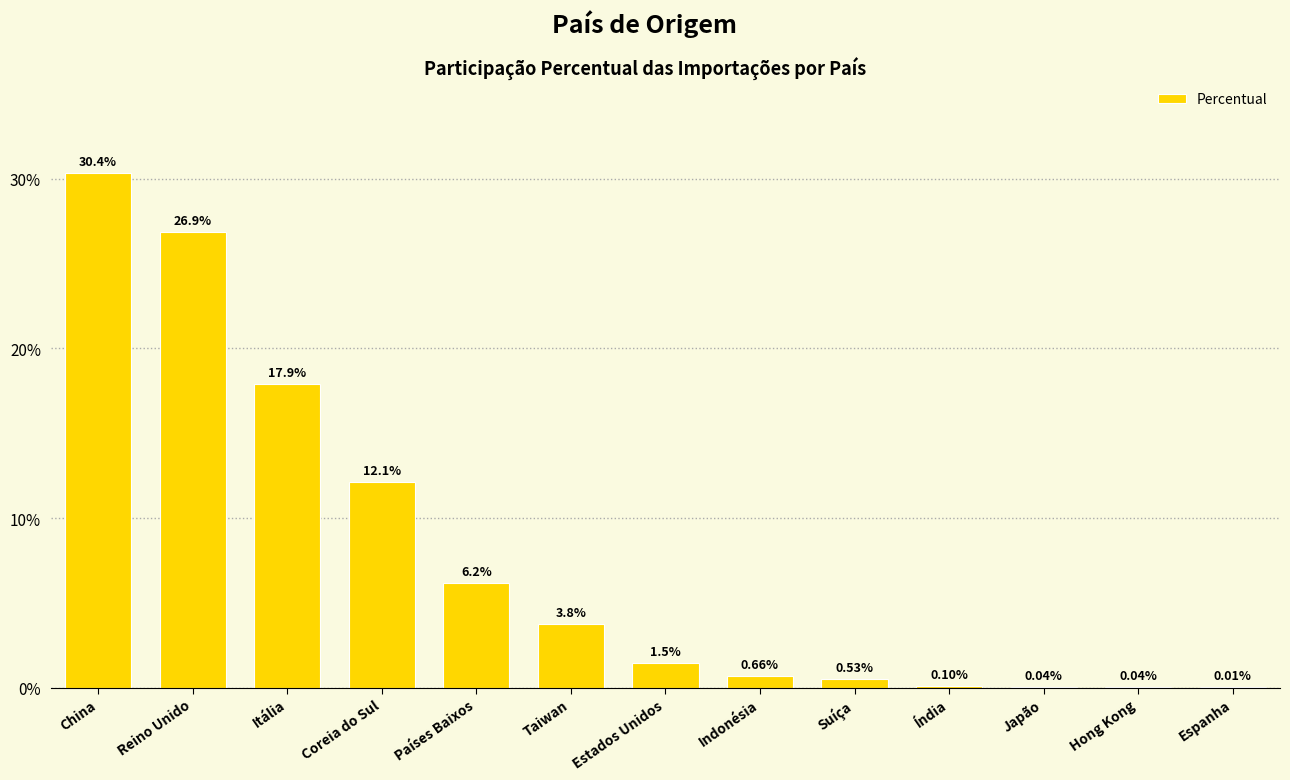

What is the sum of the values at Países Baixos and Hong Kong?

6.2